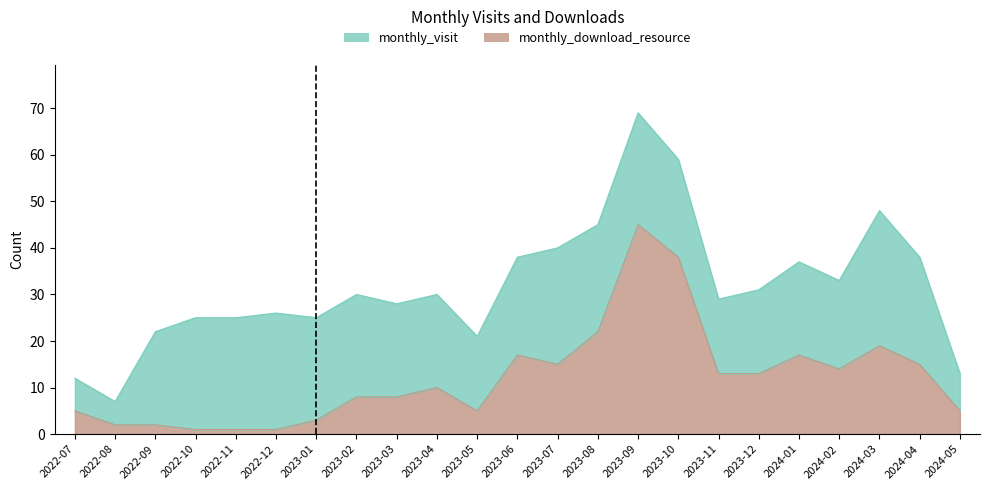

Where does the data first go above 10?

2023-06